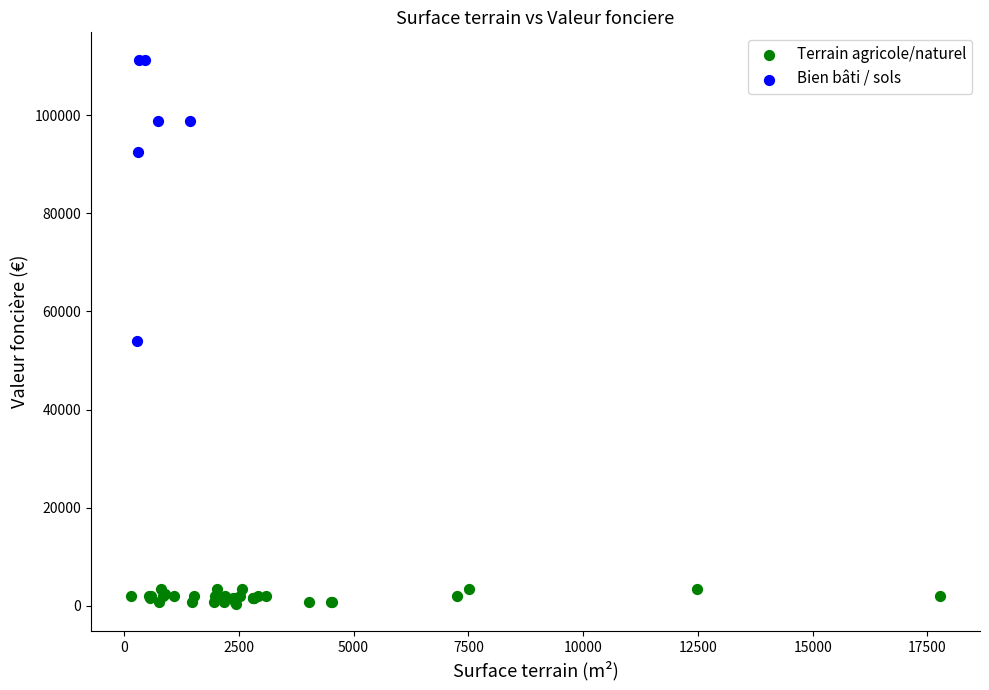

Which series contains the lowest Y value?

Terrain agricole/naturel